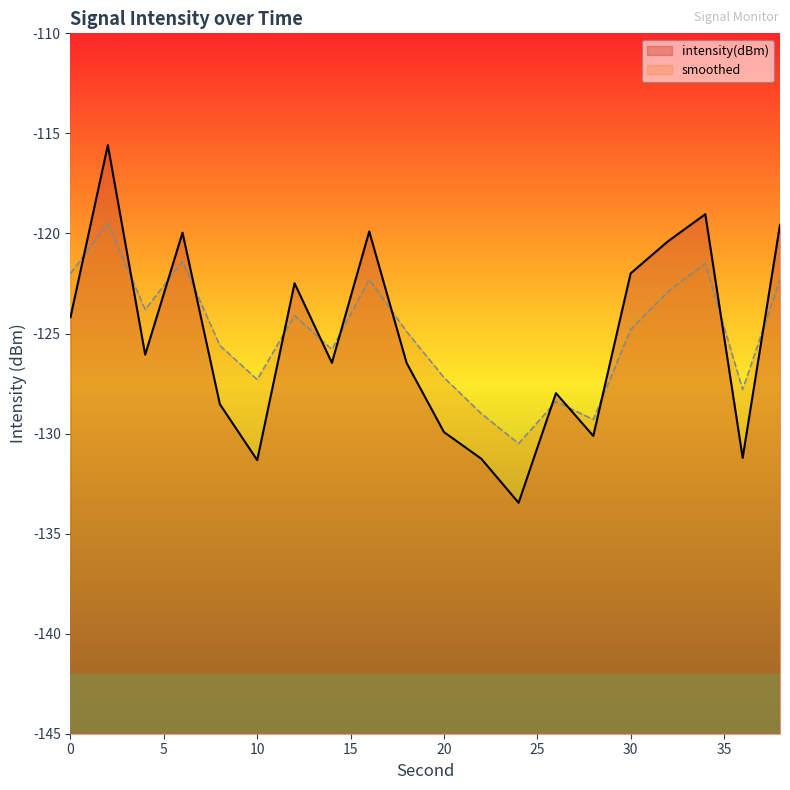

True or false: smoothed has more than 1 interior local peaks.

True